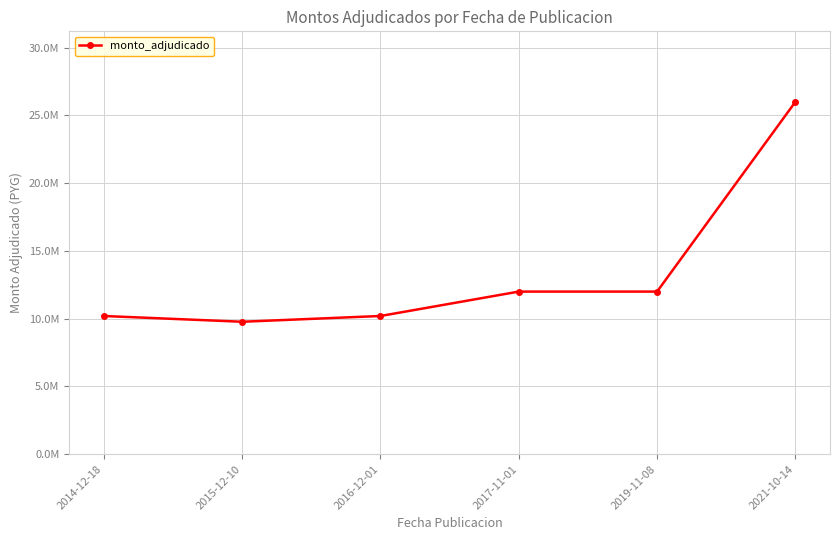

Is this an area chart (filled region under the line)?

No